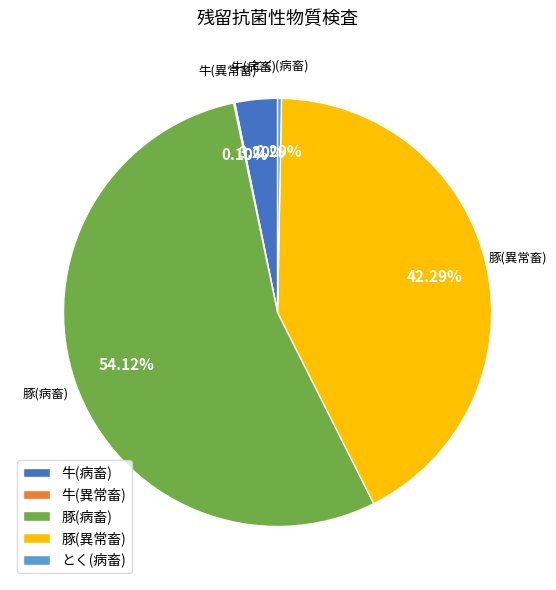

Which slice represents more than half of the pie?

豚(病畜)